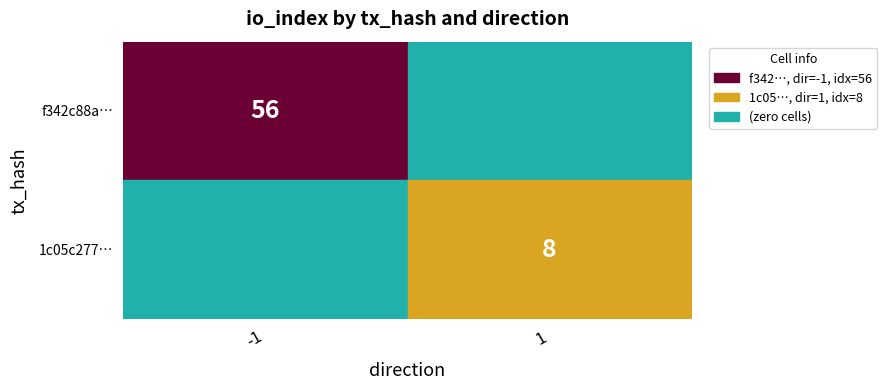

At how many categories does at least one series exceed 10?

1